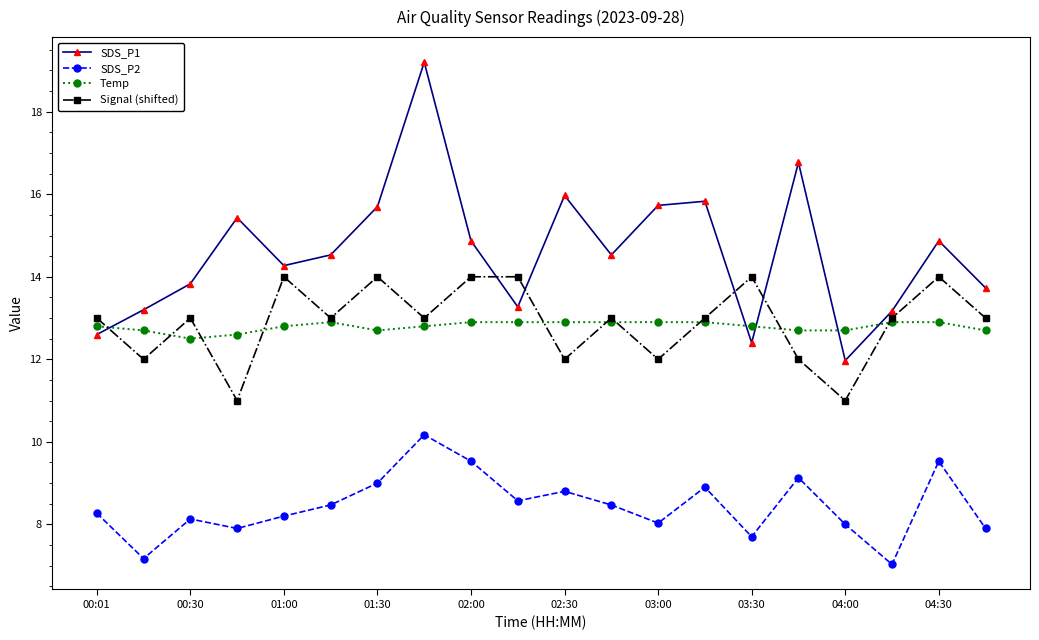

Which series has the largest total across all categories?

SDS_P1